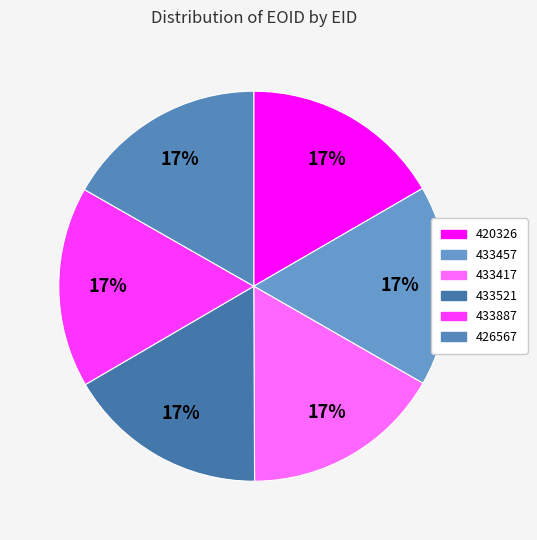

How much of the chart is everything except 433521?

83.3%